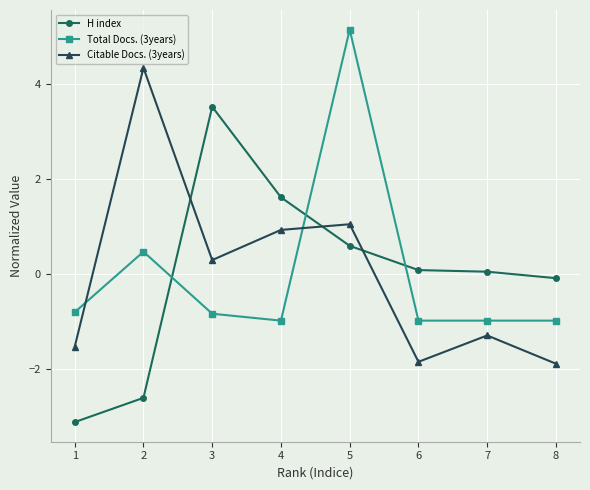

What is the value of the Total Docs. (3years) point at the 3rd from the left?

-0.8